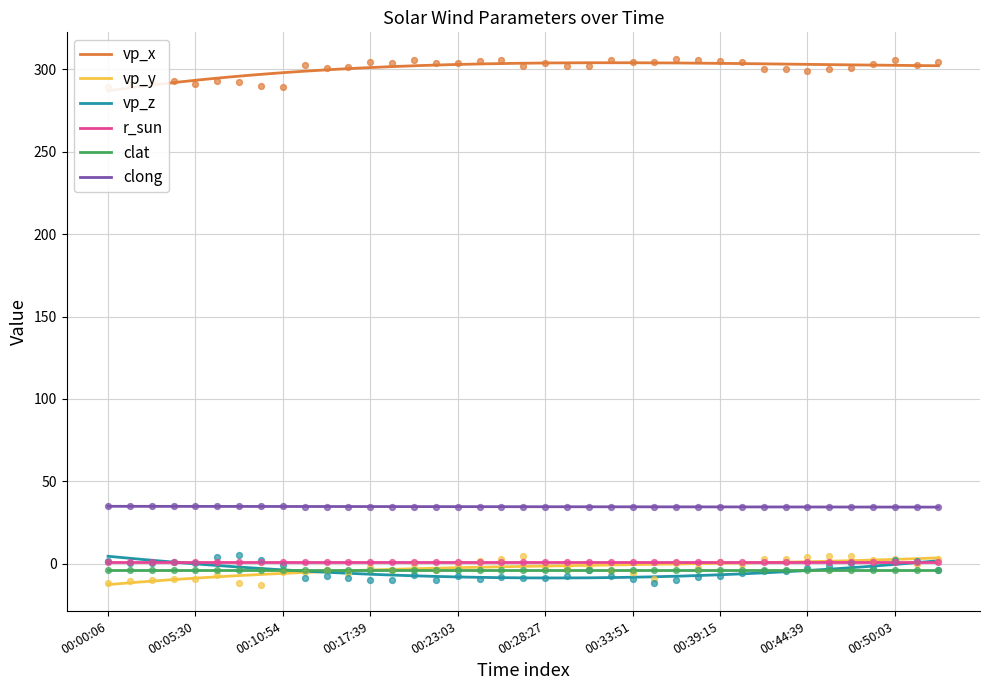

Which series has the largest total across all categories?

vp_x